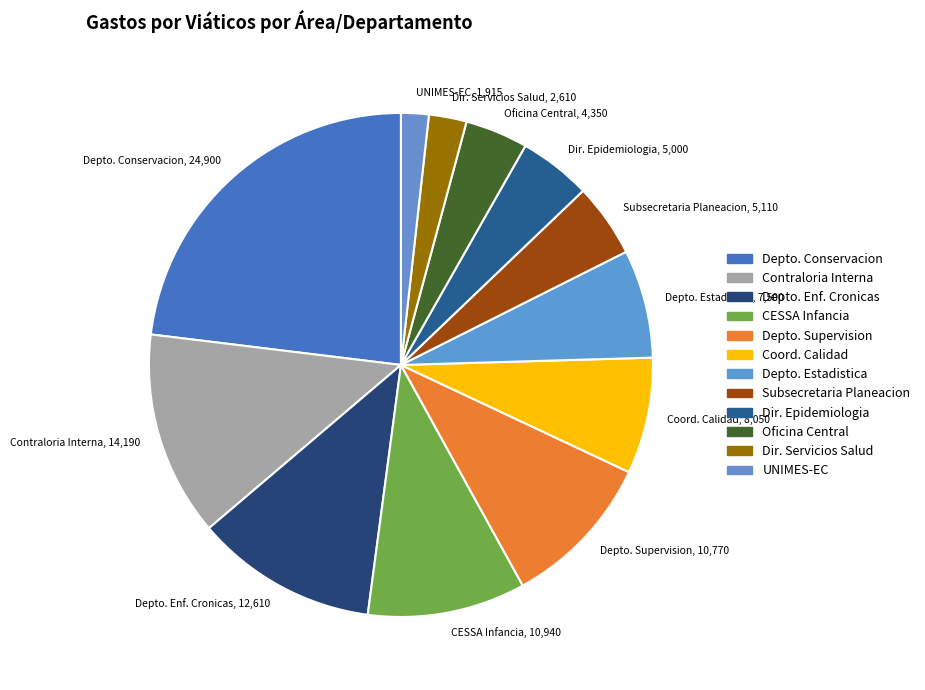

Count the number of slices in the pie.

12